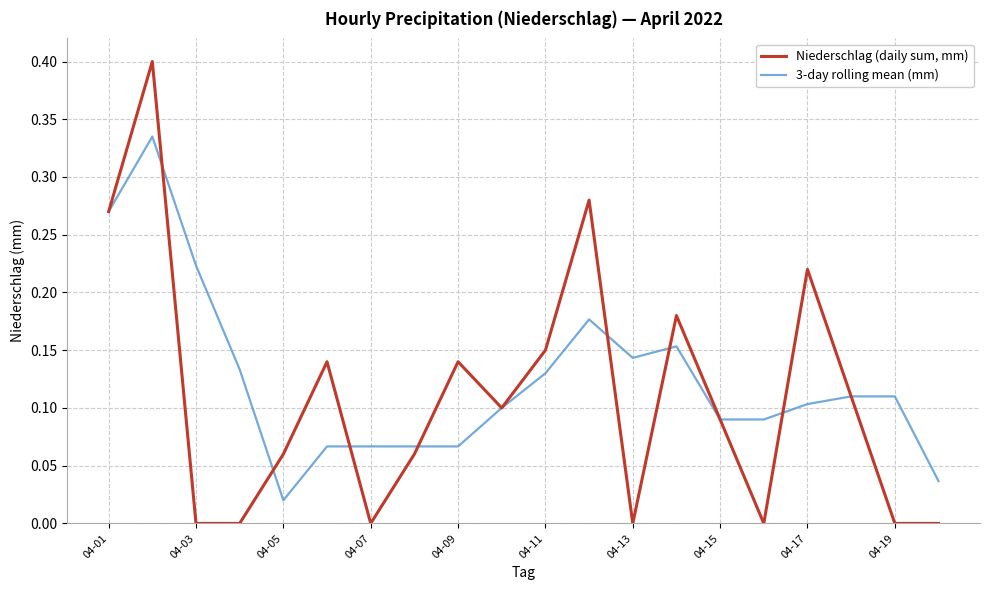

Rank the series by their maximum value, from highest to lowest.

Niederschlag (daily sum, mm), 3-day rolling mean (mm)